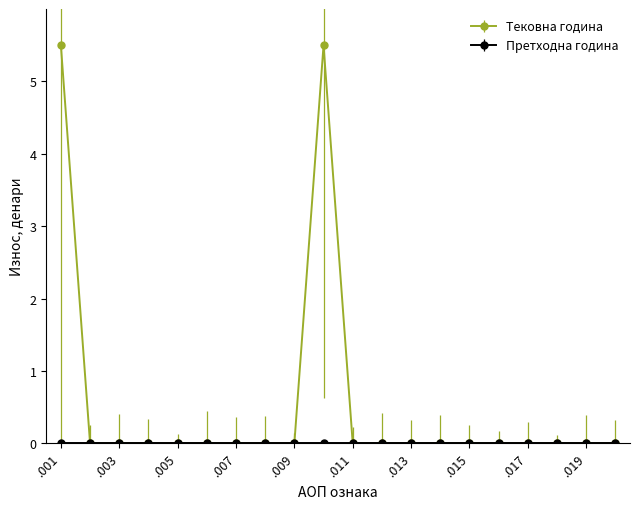

Which series has the widest spread of values?

Тековна година